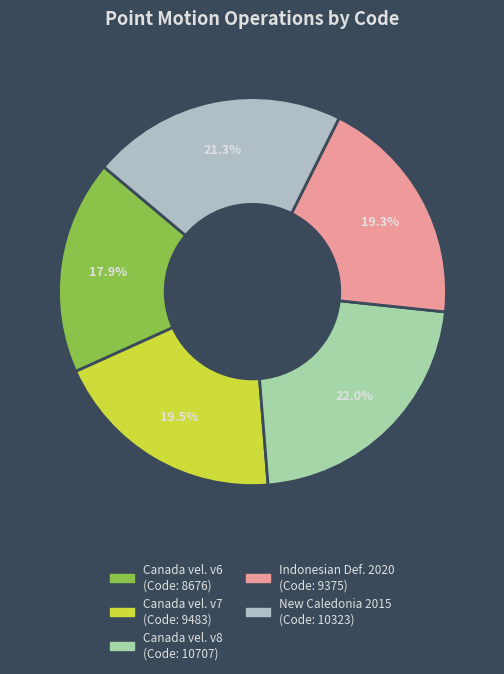

Count the number of slices in the pie.

5